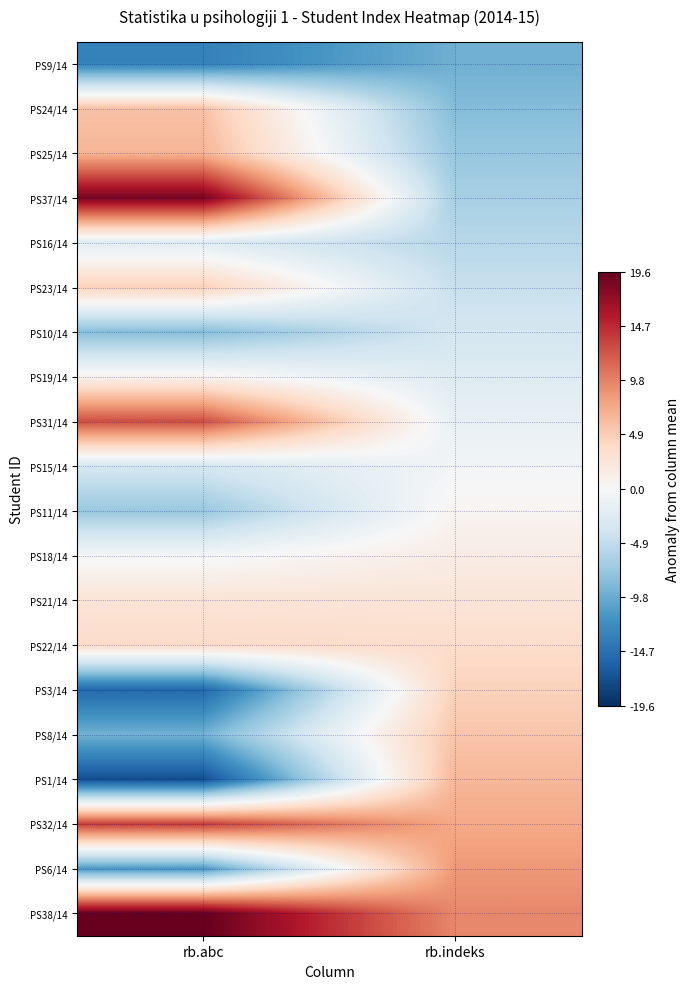

Reading right to left, extract all data points from this chart.

PS9/14: rb.indeks=-9.5	rb.abc=-13.4
PS24/14: rb.indeks=-8.5	rb.abc=5.6
PS25/14: rb.indeks=-7.5	rb.abc=6.6
PS37/14: rb.indeks=-6.5	rb.abc=18.6
PS16/14: rb.indeks=-5.5	rb.abc=-2.4
PS23/14: rb.indeks=-4.5	rb.abc=4.6
PS10/14: rb.indeks=-3.5	rb.abc=-8.4
PS19/14: rb.indeks=-2.5	rb.abc=0.6
PS31/14: rb.indeks=-1.5	rb.abc=12.6
PS15/14: rb.indeks=-0.5	rb.abc=-3.4
PS11/14: rb.indeks=0.5	rb.abc=-7.4
PS18/14: rb.indeks=1.5	rb.abc=-0.4
PS21/14: rb.indeks=2.5	rb.abc=2.6
PS22/14: rb.indeks=3.5	rb.abc=3.6
PS3/14: rb.indeks=4.5	rb.abc=-15.4
PS8/14: rb.indeks=5.5	rb.abc=-9.4
PS1/14: rb.indeks=6.5	rb.abc=-17.4
PS32/14: rb.indeks=7.5	rb.abc=13.6
PS6/14: rb.indeks=8.5	rb.abc=-11.4
PS38/14: rb.indeks=9.5	rb.abc=19.6